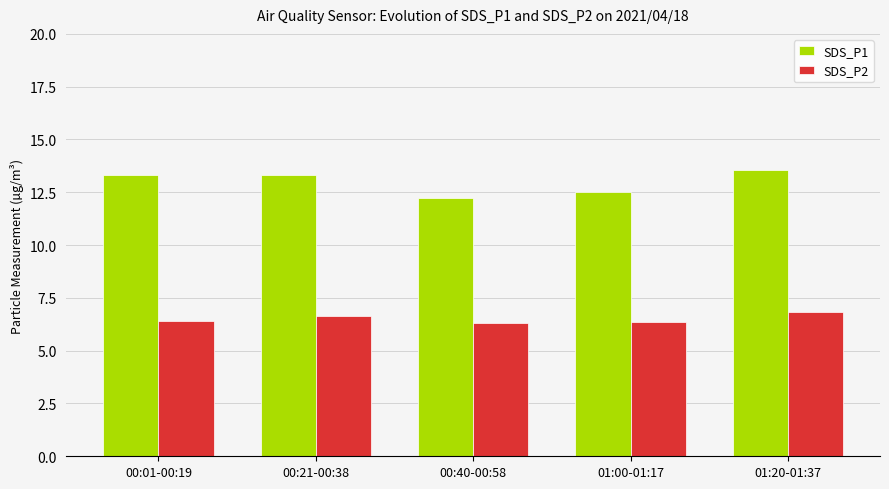

The SDS_P2 series shows 6.6 at 00:21-00:38. True or false?

True